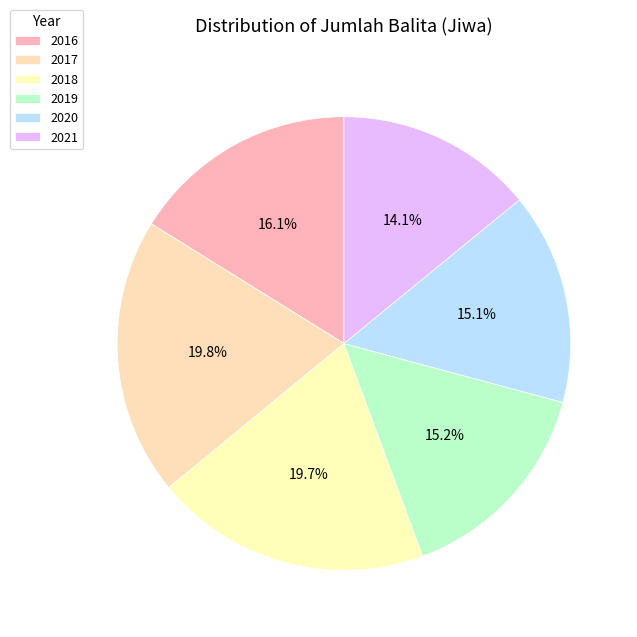

What percentage is the 2016 slice, to the nearest percent?

16%